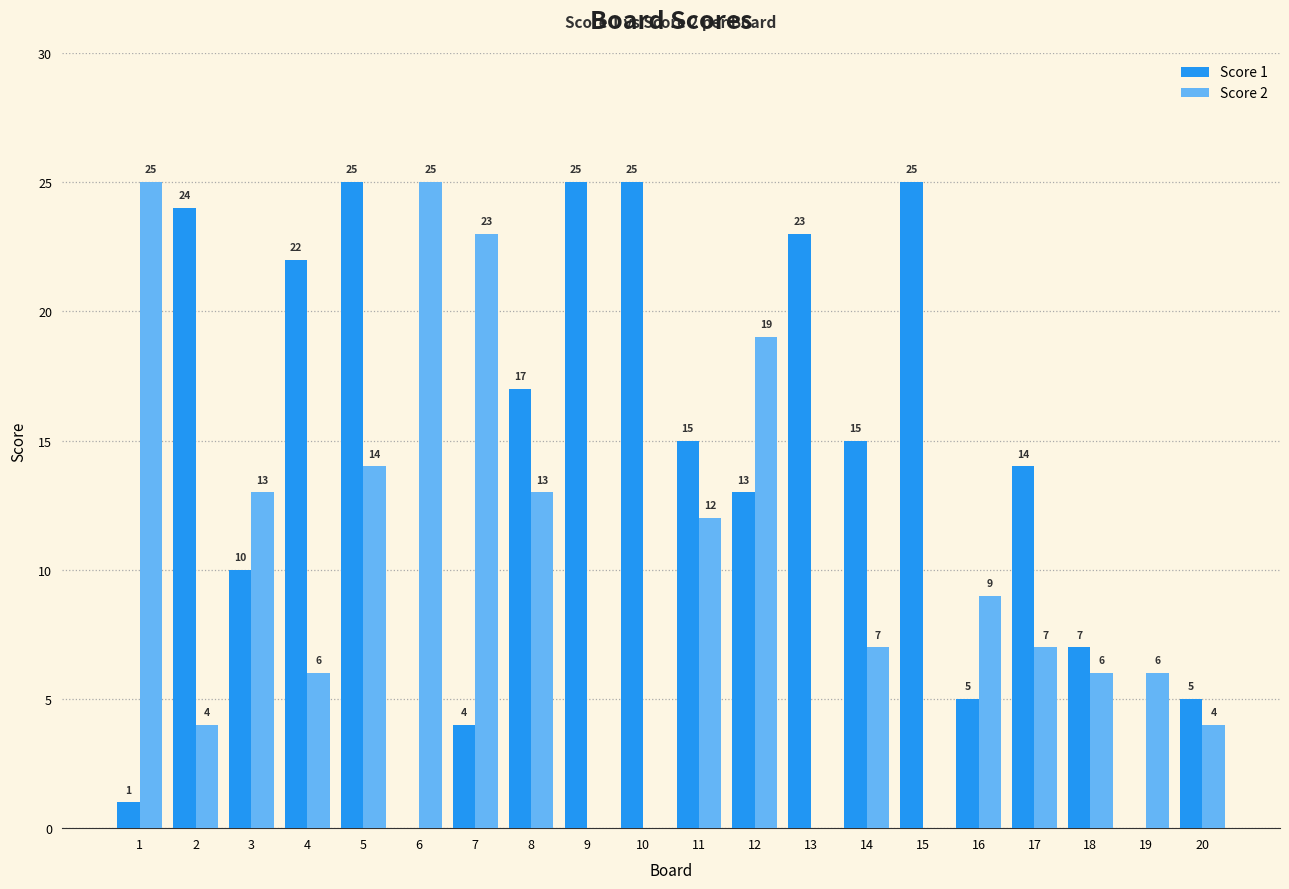

Which series has the largest total across all categories?

Score 1